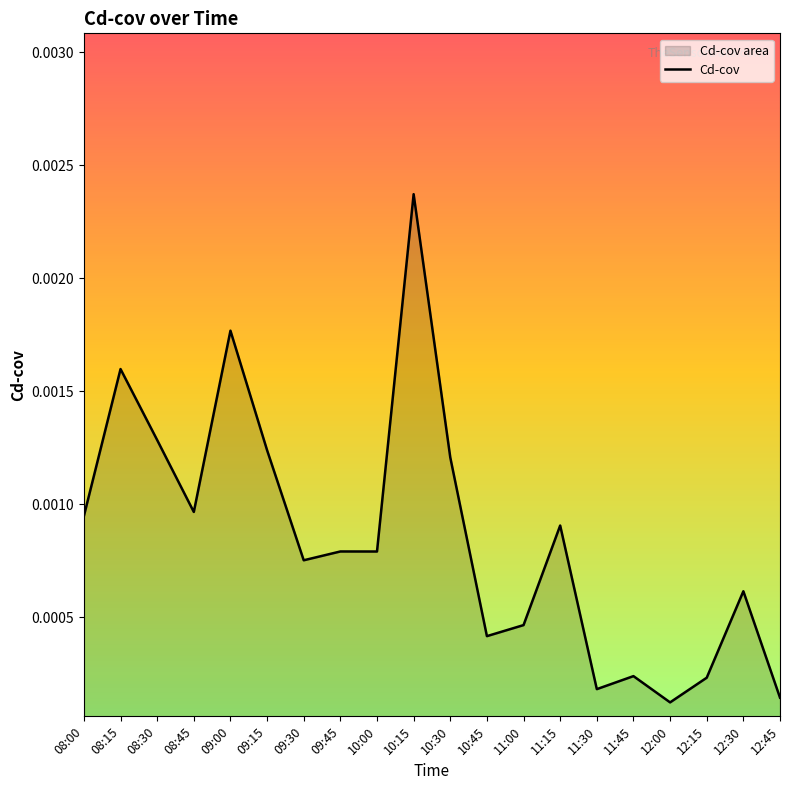

How many data points does each series have?

20